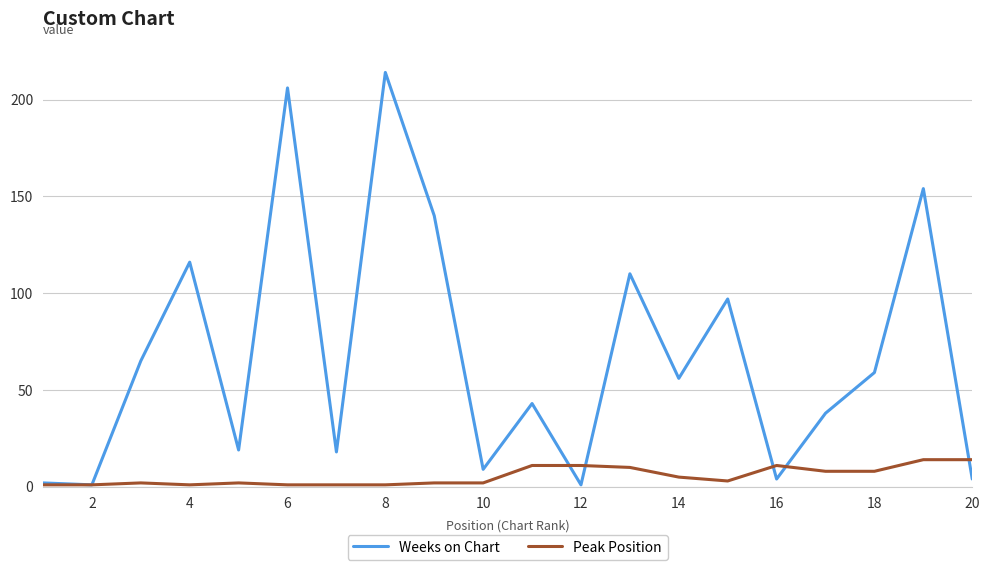

What is the greatest value displayed?

214